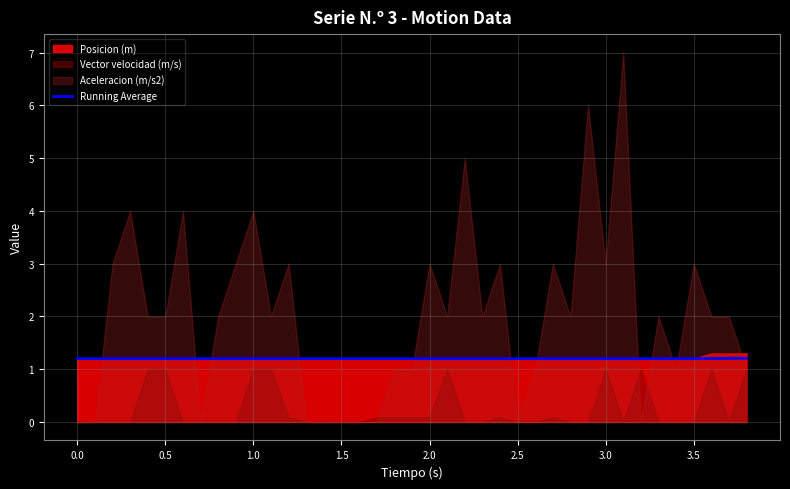

Count the values in the range 1 to 2.

39